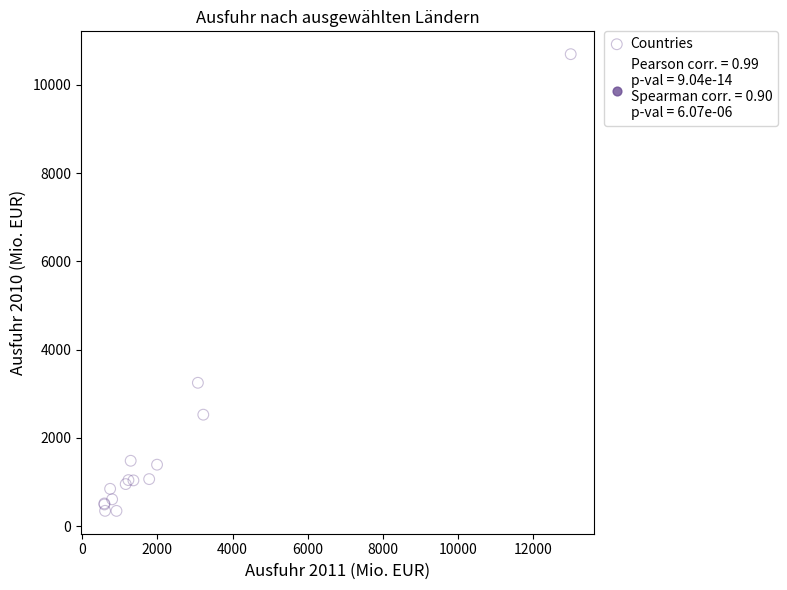

What Y value in the scatter plot is closest to 5520?

3248.7